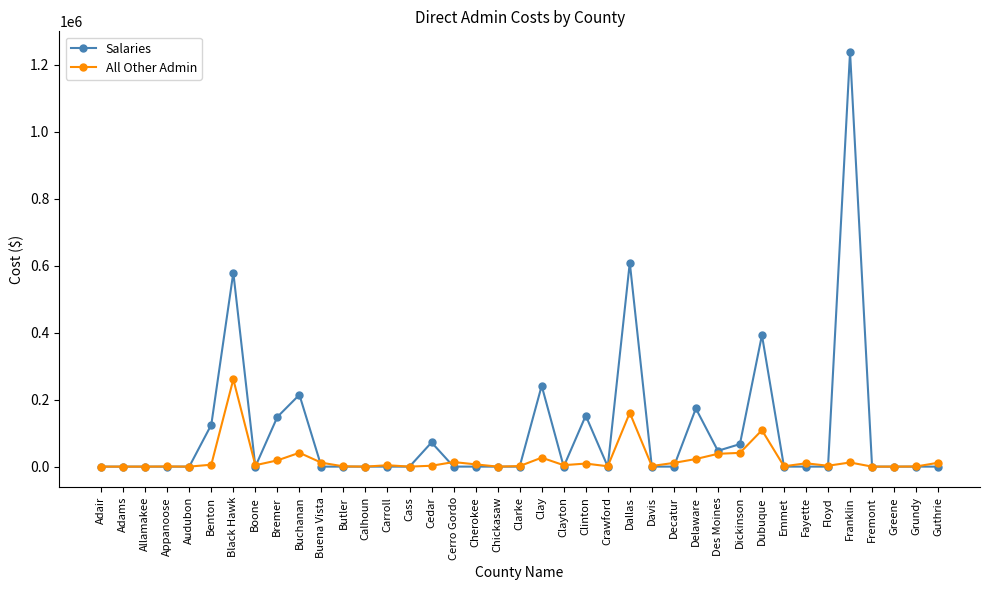

List the series in order of their overall mean, highest first.

Salaries, All Other Admin